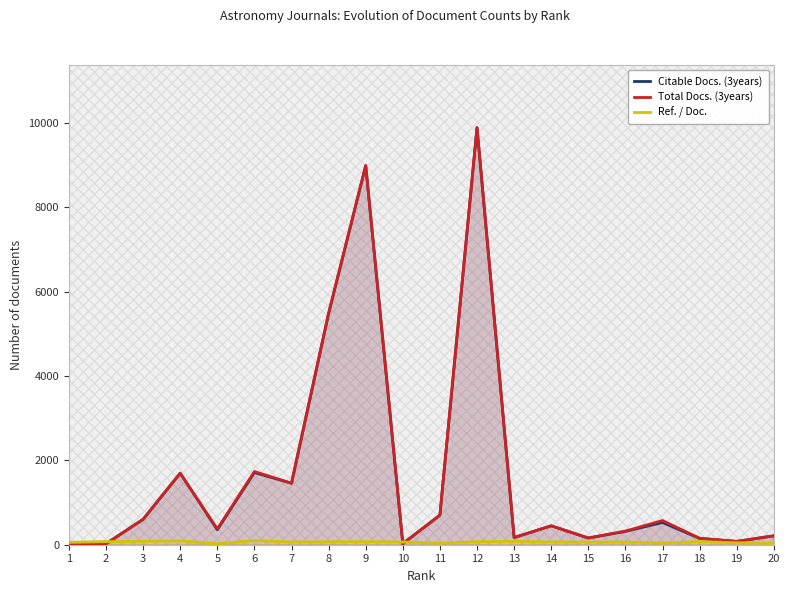

List the series in order of their peak value, highest first.

Total Docs. (3years), Citable Docs. (3years), Ref. / Doc.